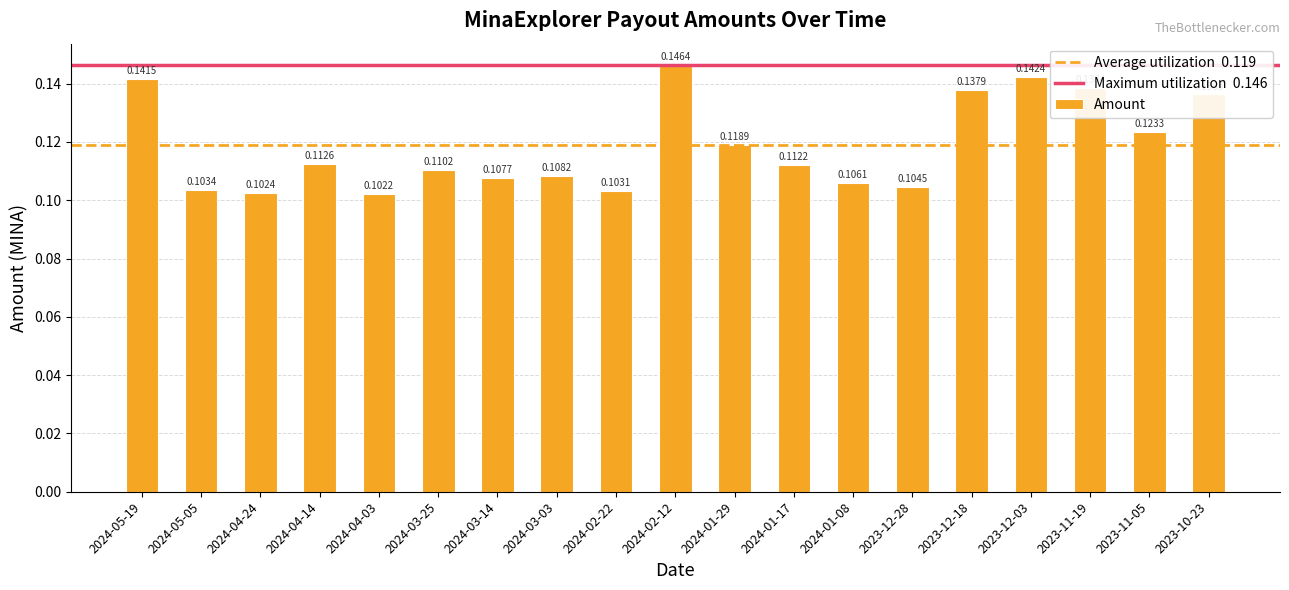

The chart shows a value of 0.0 at 2024-02-22. True or false?

False